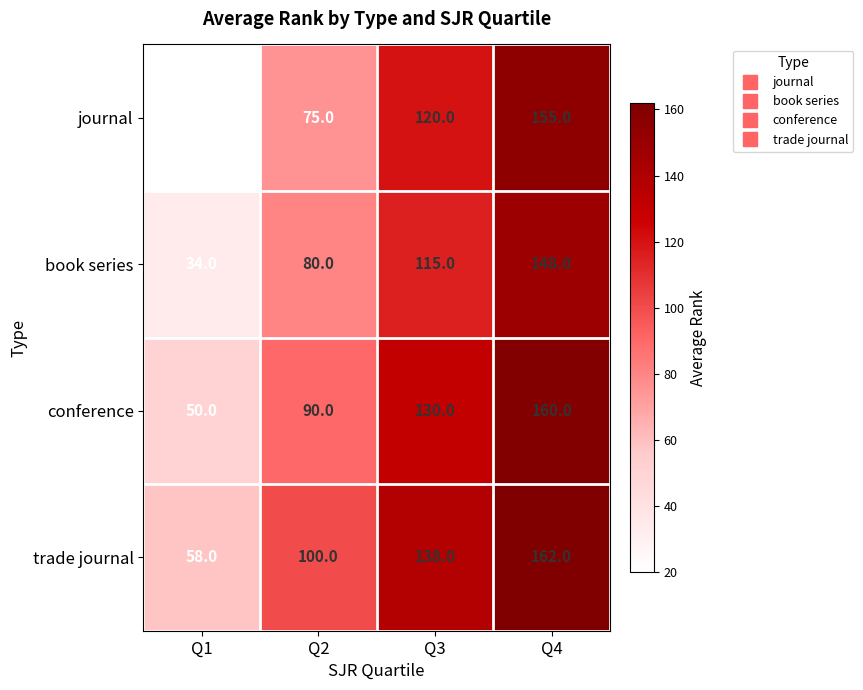

True or false: trade journal has a value of 26 at Q1.

False